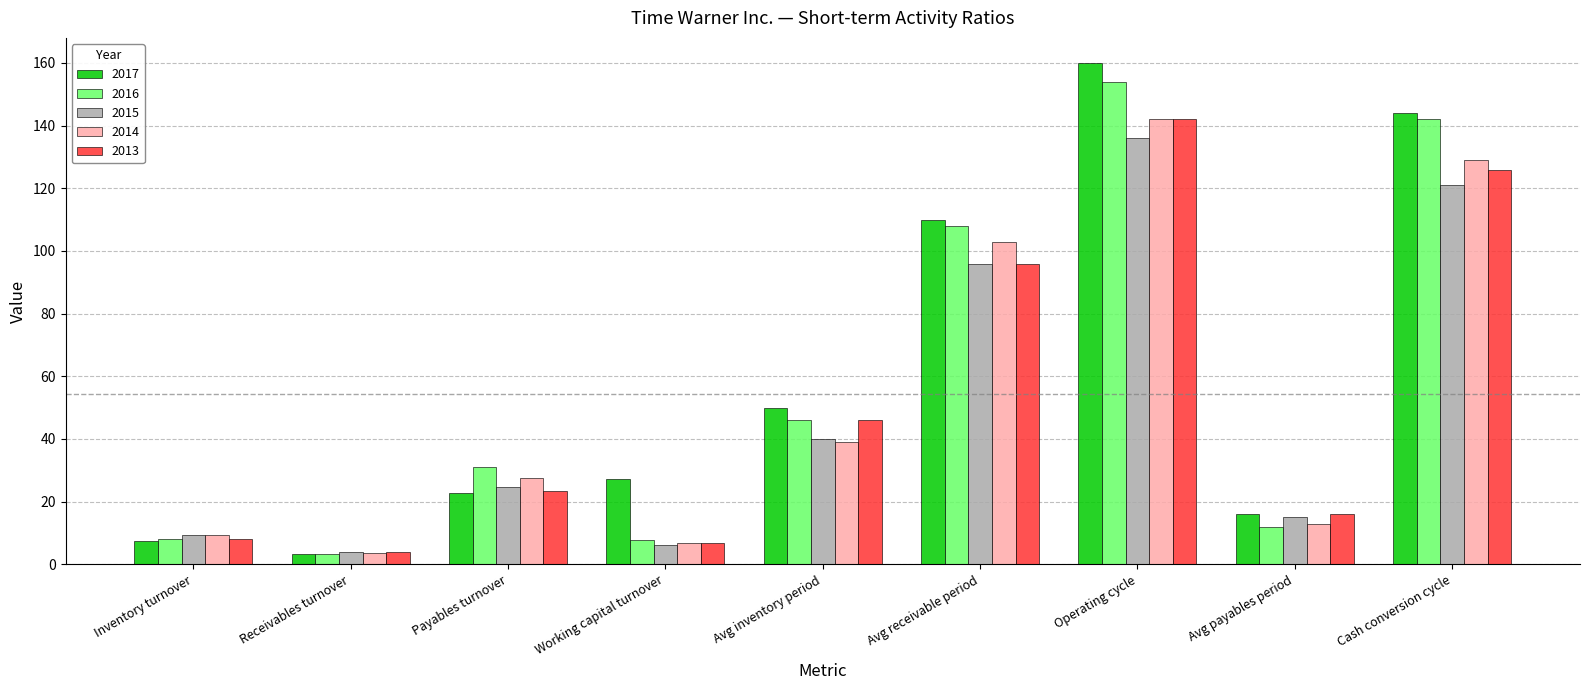

At how many categories does at least one series exceed 83?

3